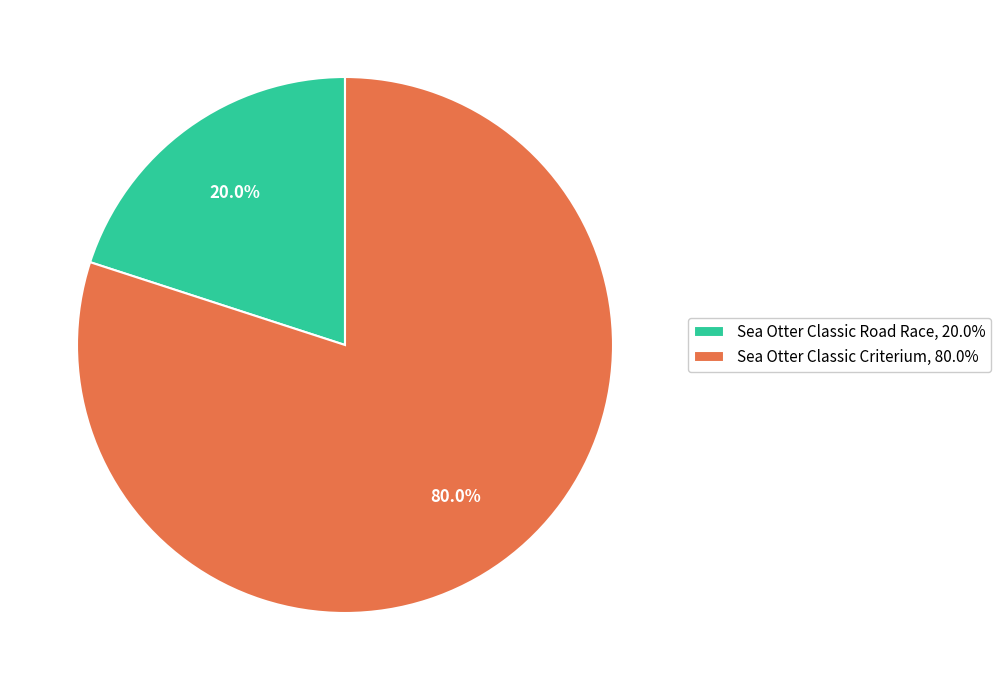

To the nearest percent, what percentage of the pie is Sea Otter Classic Criterium?

80%